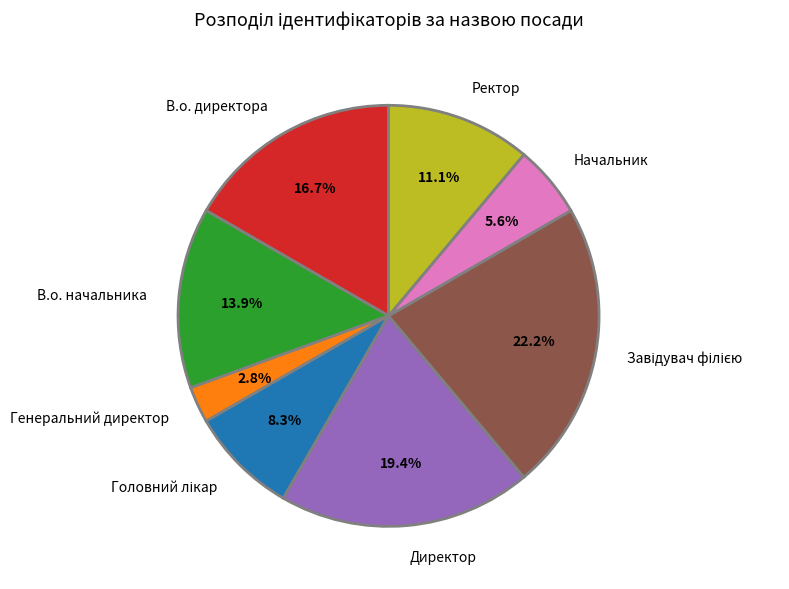

To the nearest percent, what is the difference between the В.о. начальника and Генеральний директор slice percentages?

11%